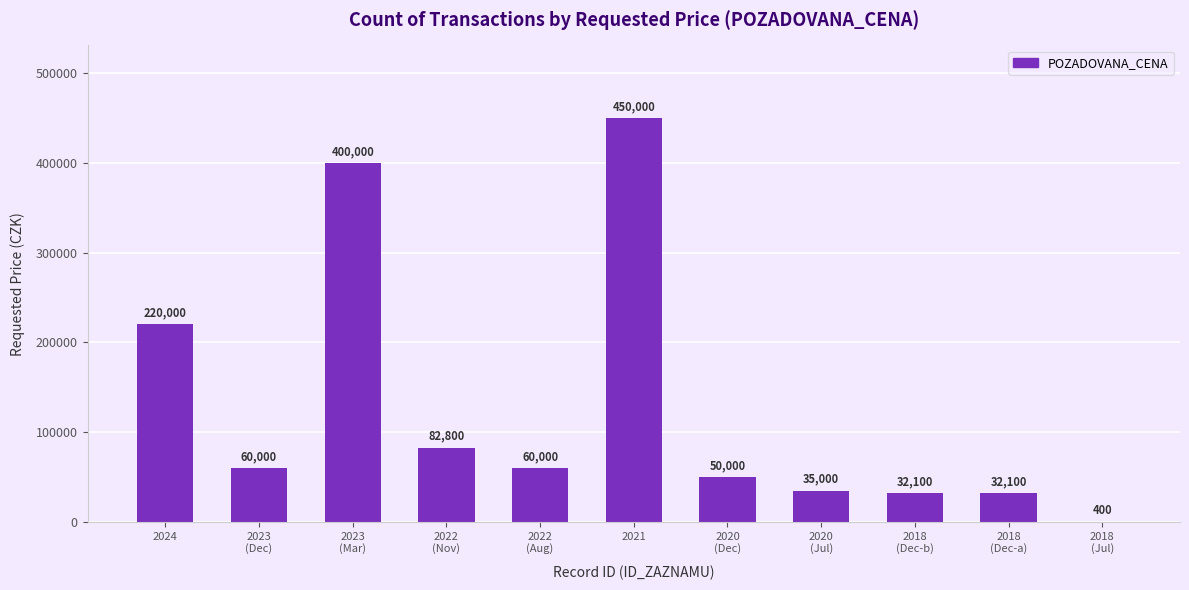

What value does the data have at 2023
(Mar)?

400000